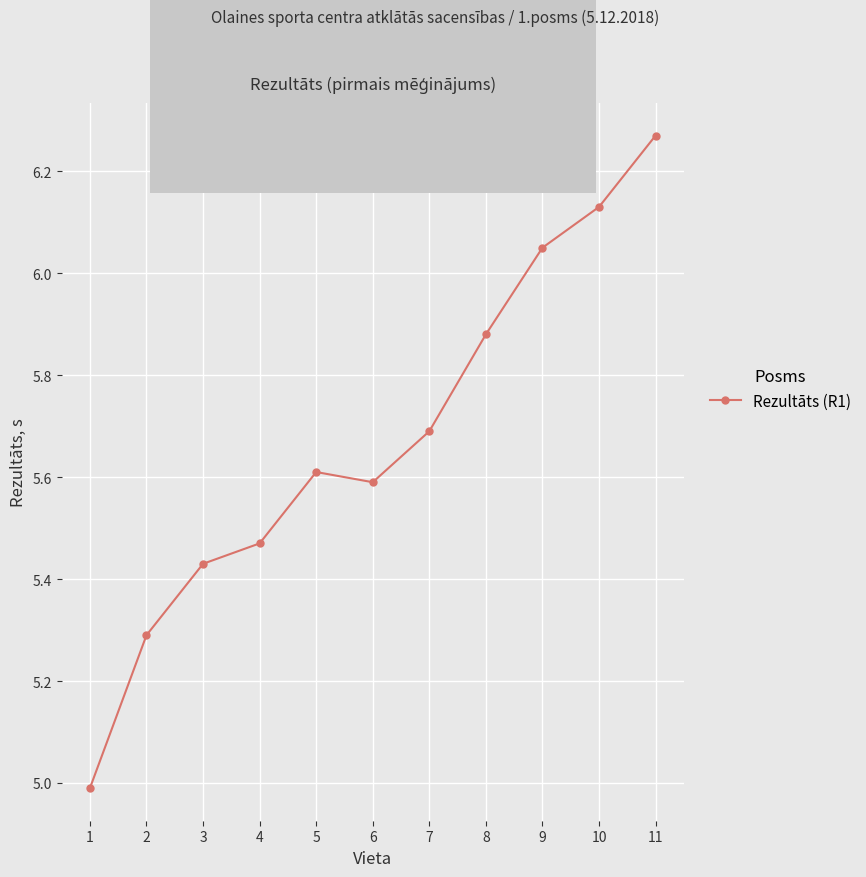

What is the difference between the values at 1 and 6?

0.6